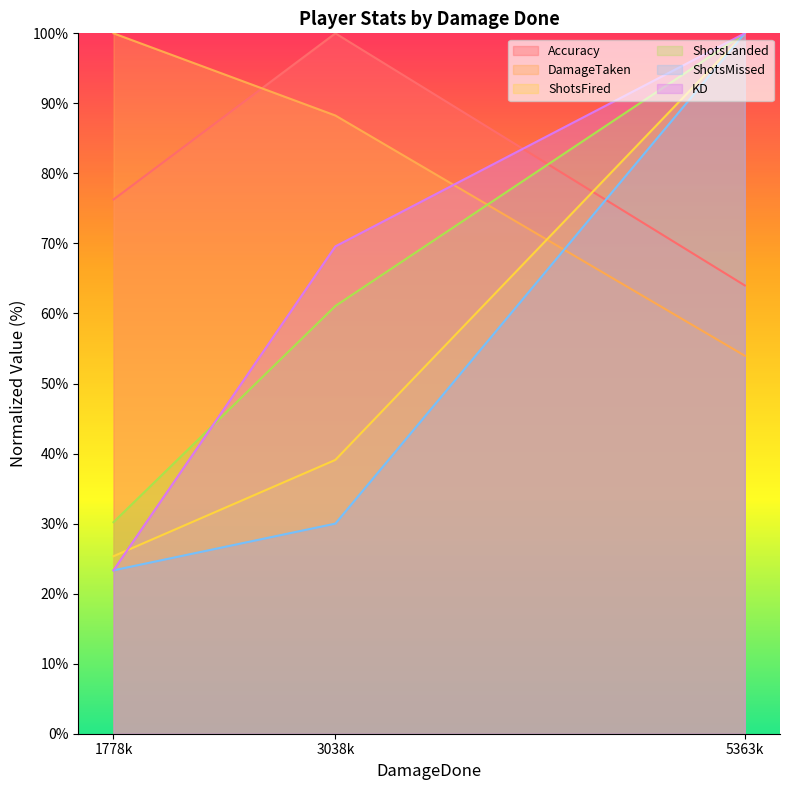

Is the value of Accuracy at 3038k greater than the value of ShotsFired at 3038k?

Yes